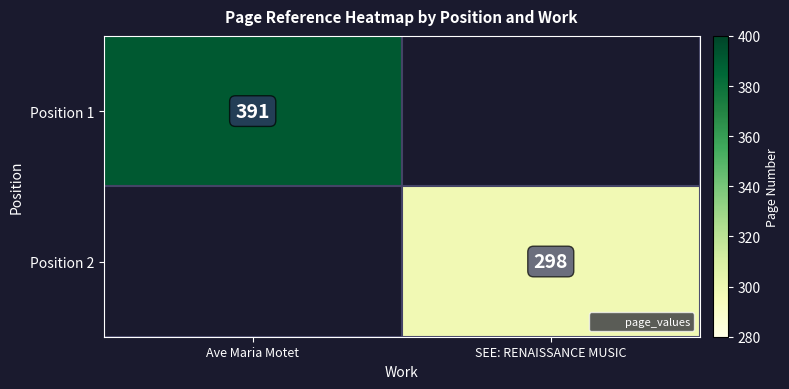

Which has a higher value, SEE: RENAISSANCE MUSIC or Ave Maria Motet?

Ave Maria Motet